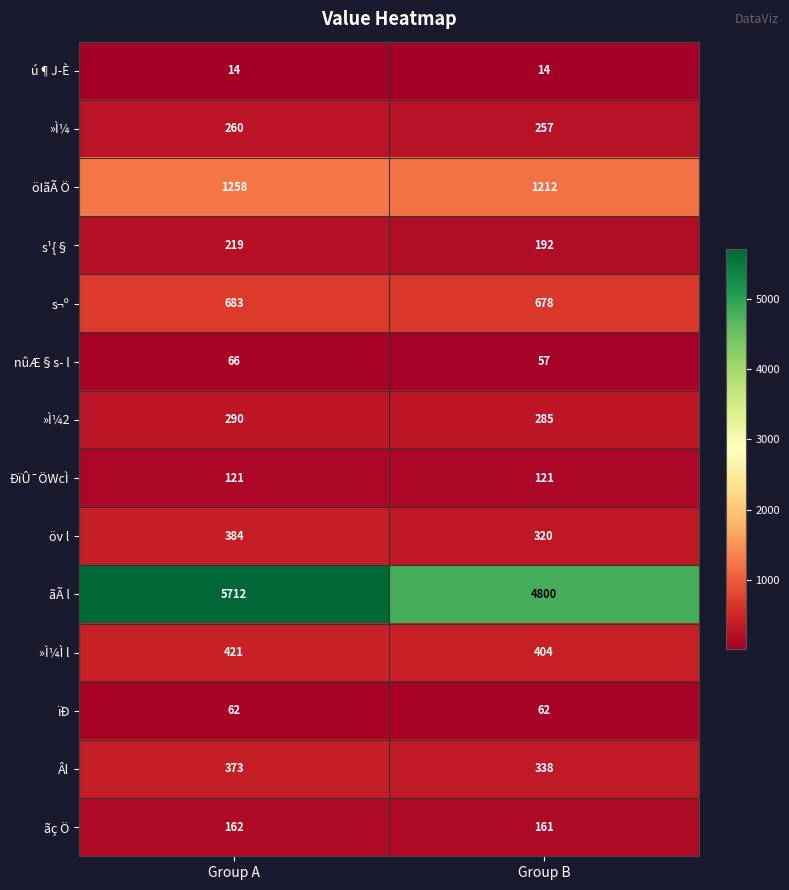

What is the spread (max minus min) of values at Group A?

5698